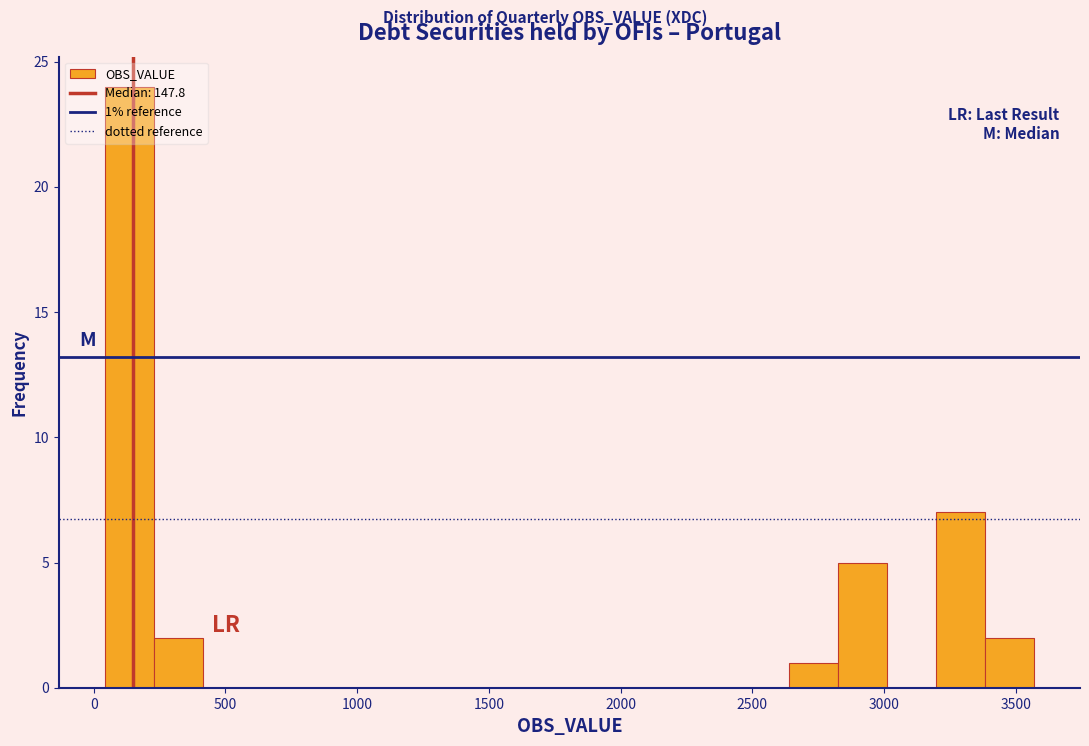

Read against the x-axis, roughly where is the centre of the tallest bar?

150